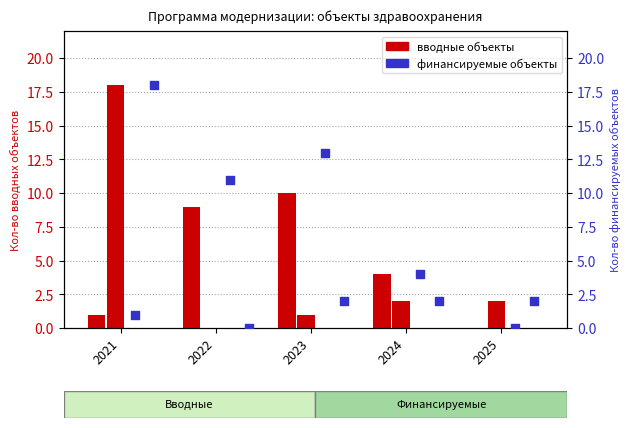

At how many categories does at least one series exceed 5?

3